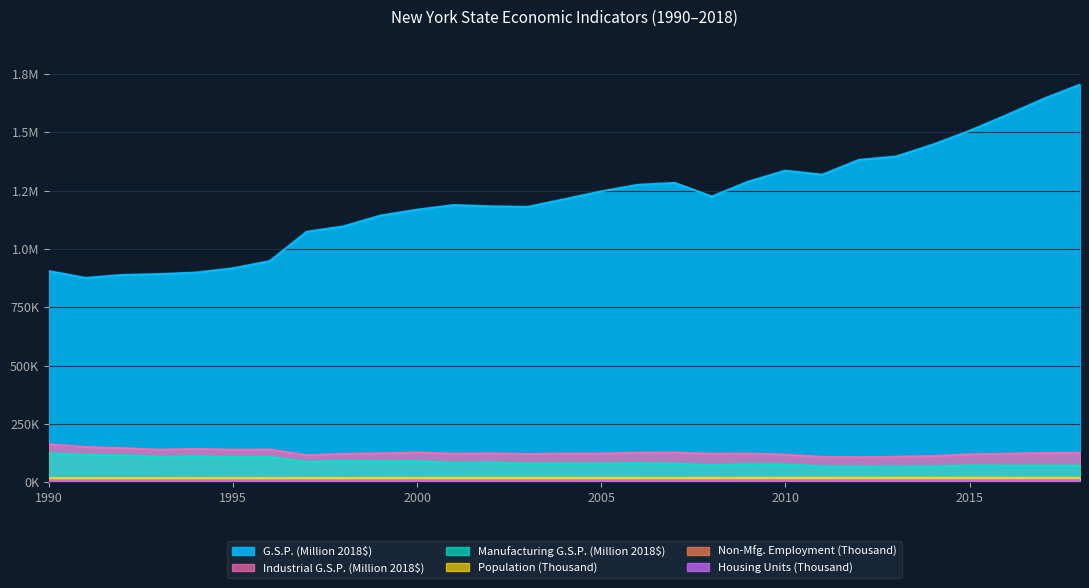

Where is the first local minimum for Population (Thousand)?

2006